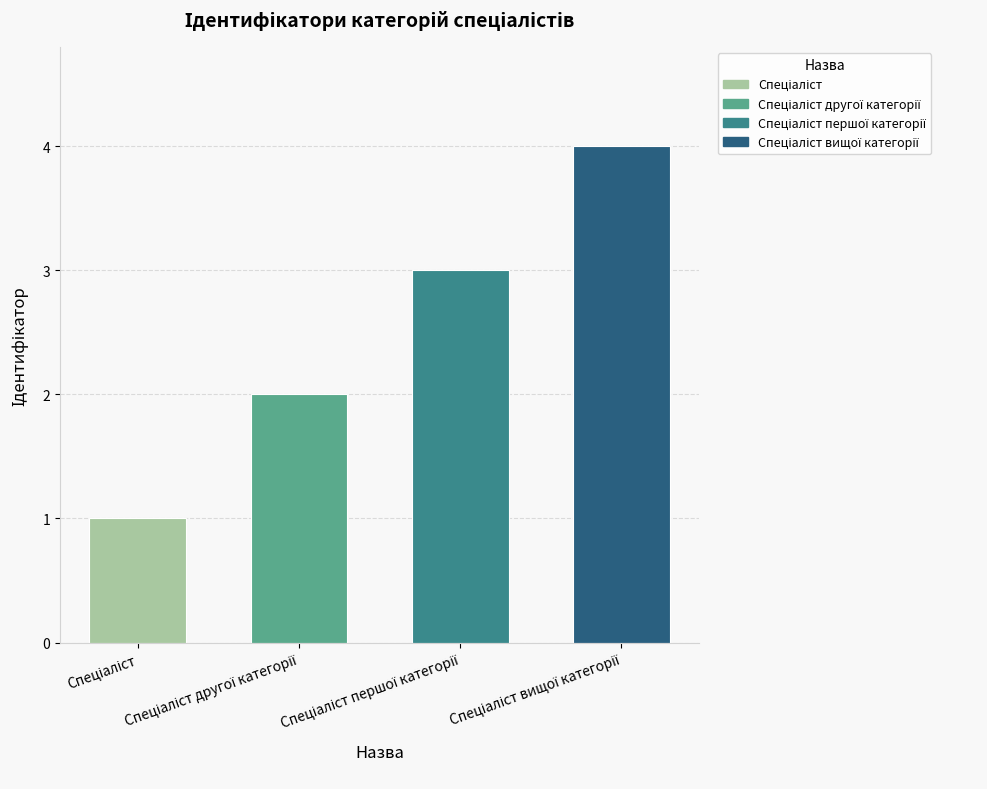

What is the maximum value shown in the chart?

4